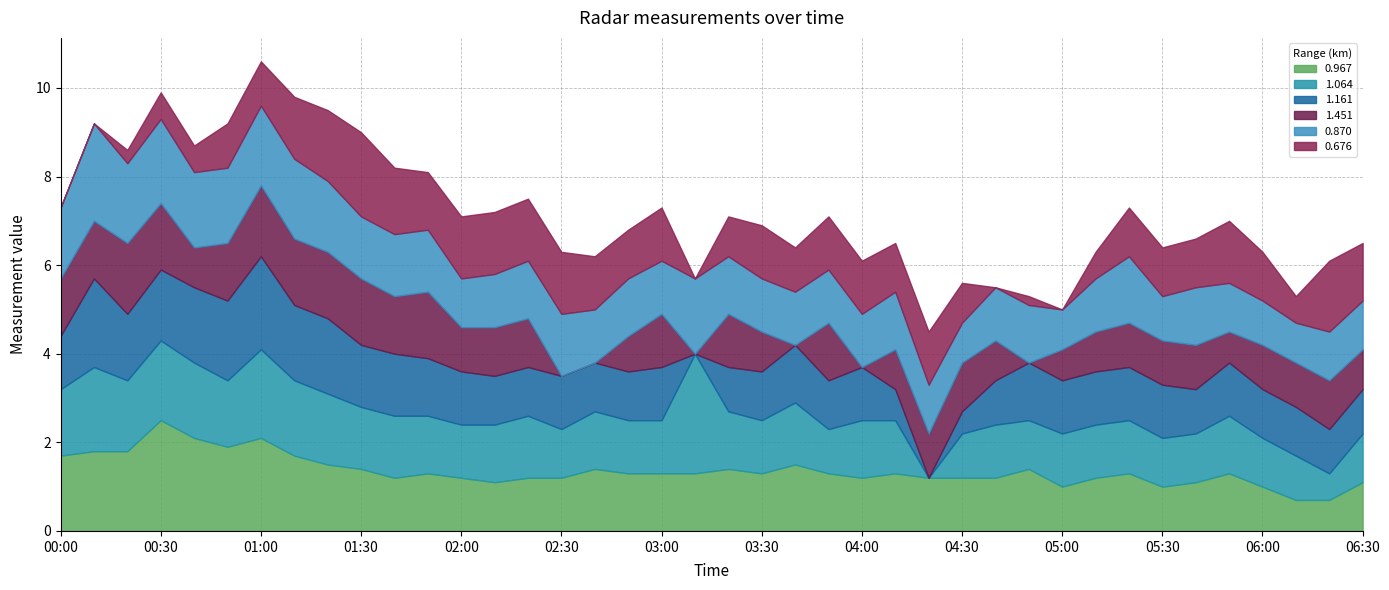

What are all the series names shown in the legend?

0.967, 1.064, 1.161, 1.451, 0.870, 0.676